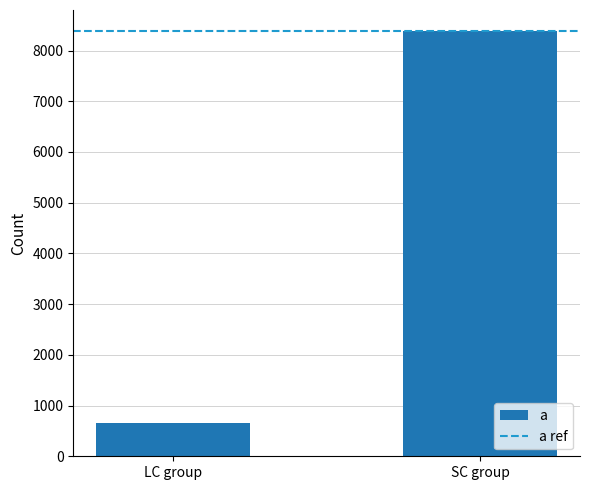

What is the smallest value displayed?

662